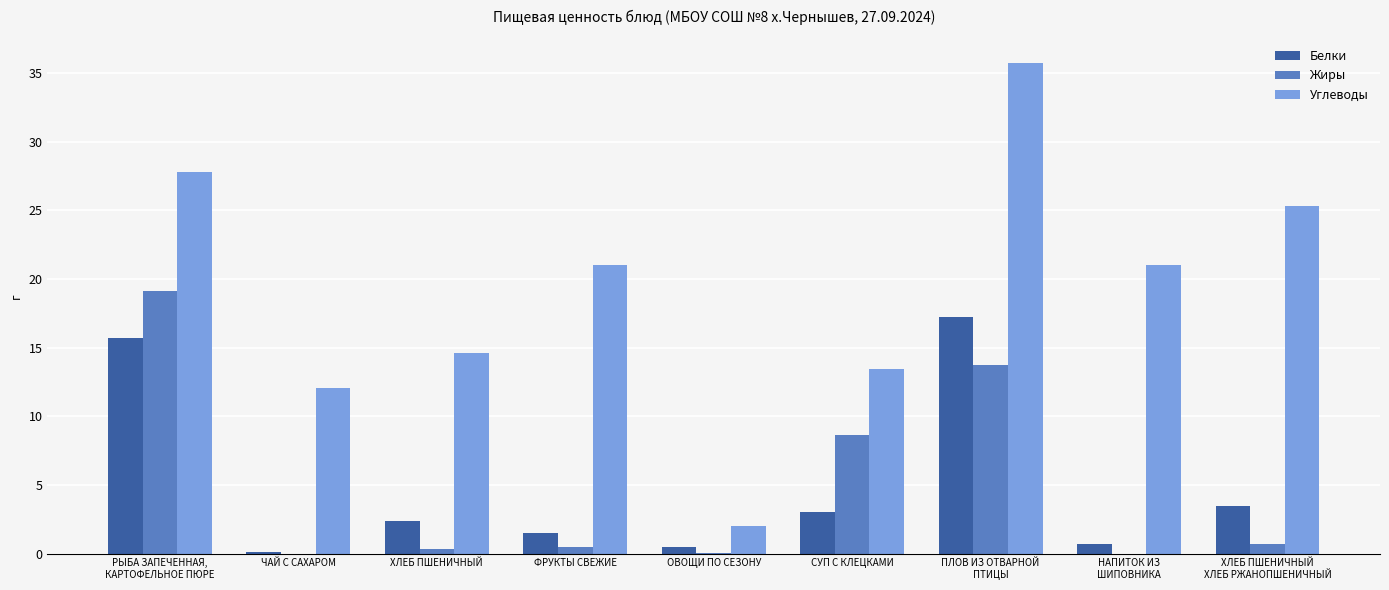

What is the sum of all Углеводы values?

172.9